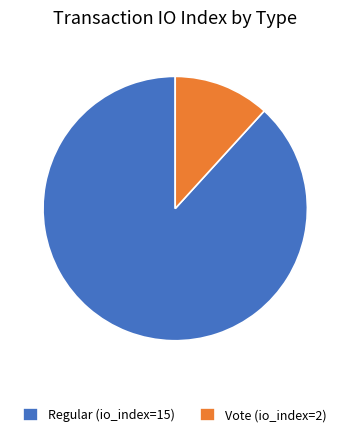

What is the largest slice in the pie chart?

Regular (io_index=15)